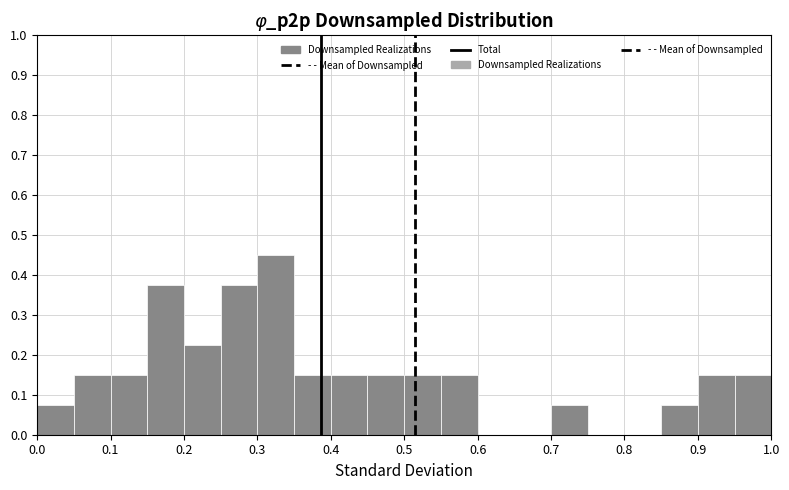

Reading left to right, transcribe this chart: for each bar, give the range it covers on the x-axis and its height. The values are not printed on the chart, so give them approximately, as read against the axis.

0.00 to 0.05: 0.08
0.05 to 0.10: 0.15
0.10 to 0.15: 0.15
0.15 to 0.20: 0.38
0.20 to 0.25: 0.23
0.25 to 0.30: 0.38
0.30 to 0.35: 0.45
0.35 to 0.40: 0.15
0.40 to 0.45: 0.15
0.45 to 0.50: 0.15
0.50 to 0.55: 0.15
0.55 to 0.60: 0.15
0.60 to 0.65: 0
0.65 to 0.70: 0
0.70 to 0.75: 0.08
0.75 to 0.80: 0
0.80 to 0.85: 0
0.85 to 0.90: 0.08
0.90 to 0.95: 0.15
0.95 to 1.00: 0.15